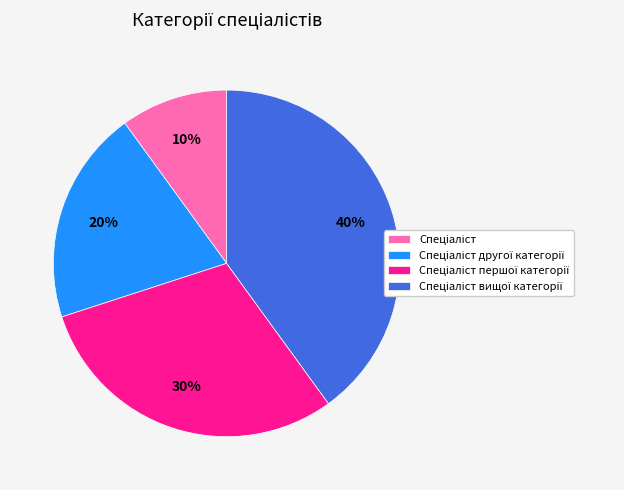

To the nearest percent, what is the difference between the largest and smallest slice percentages?

30%